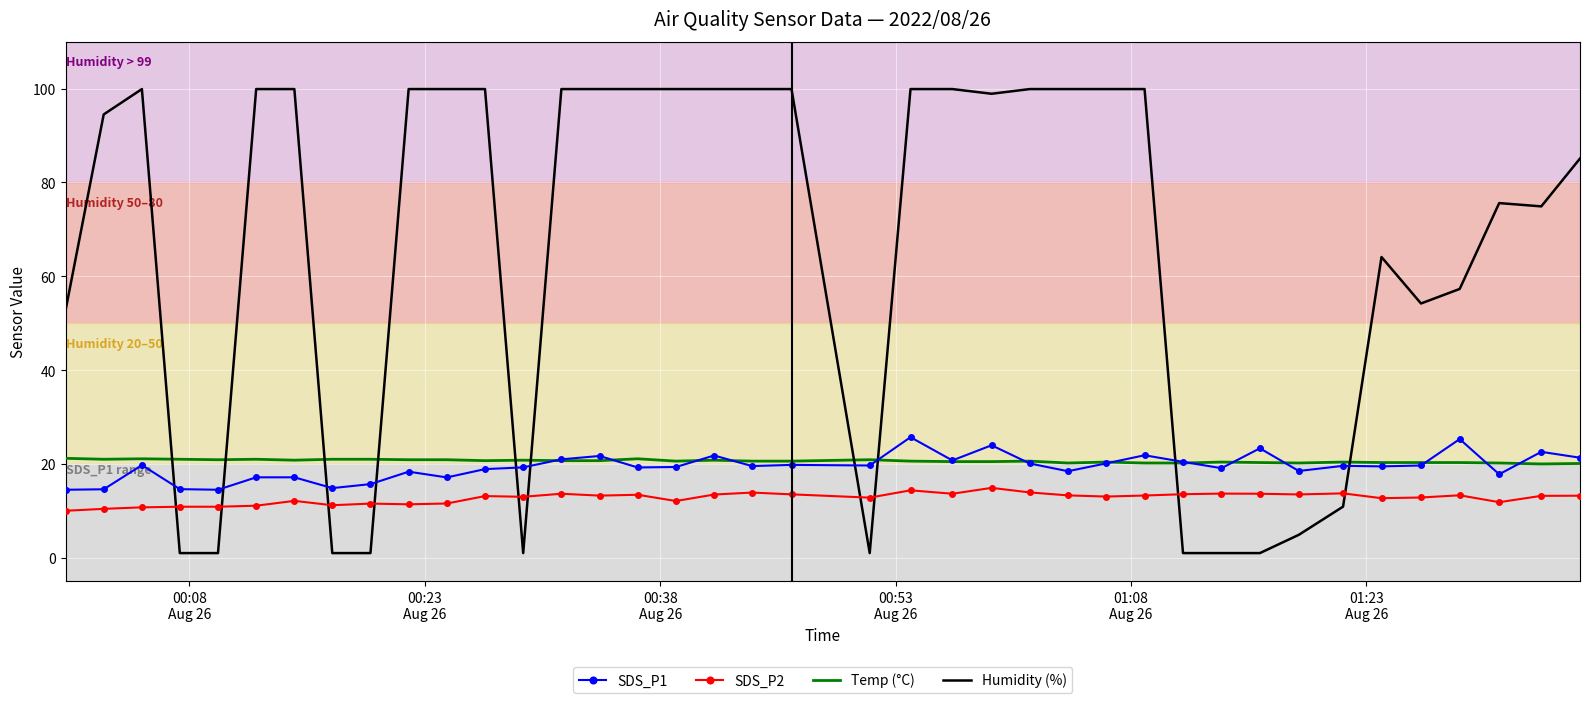

Which series has the largest total across all categories?

Humidity (%)